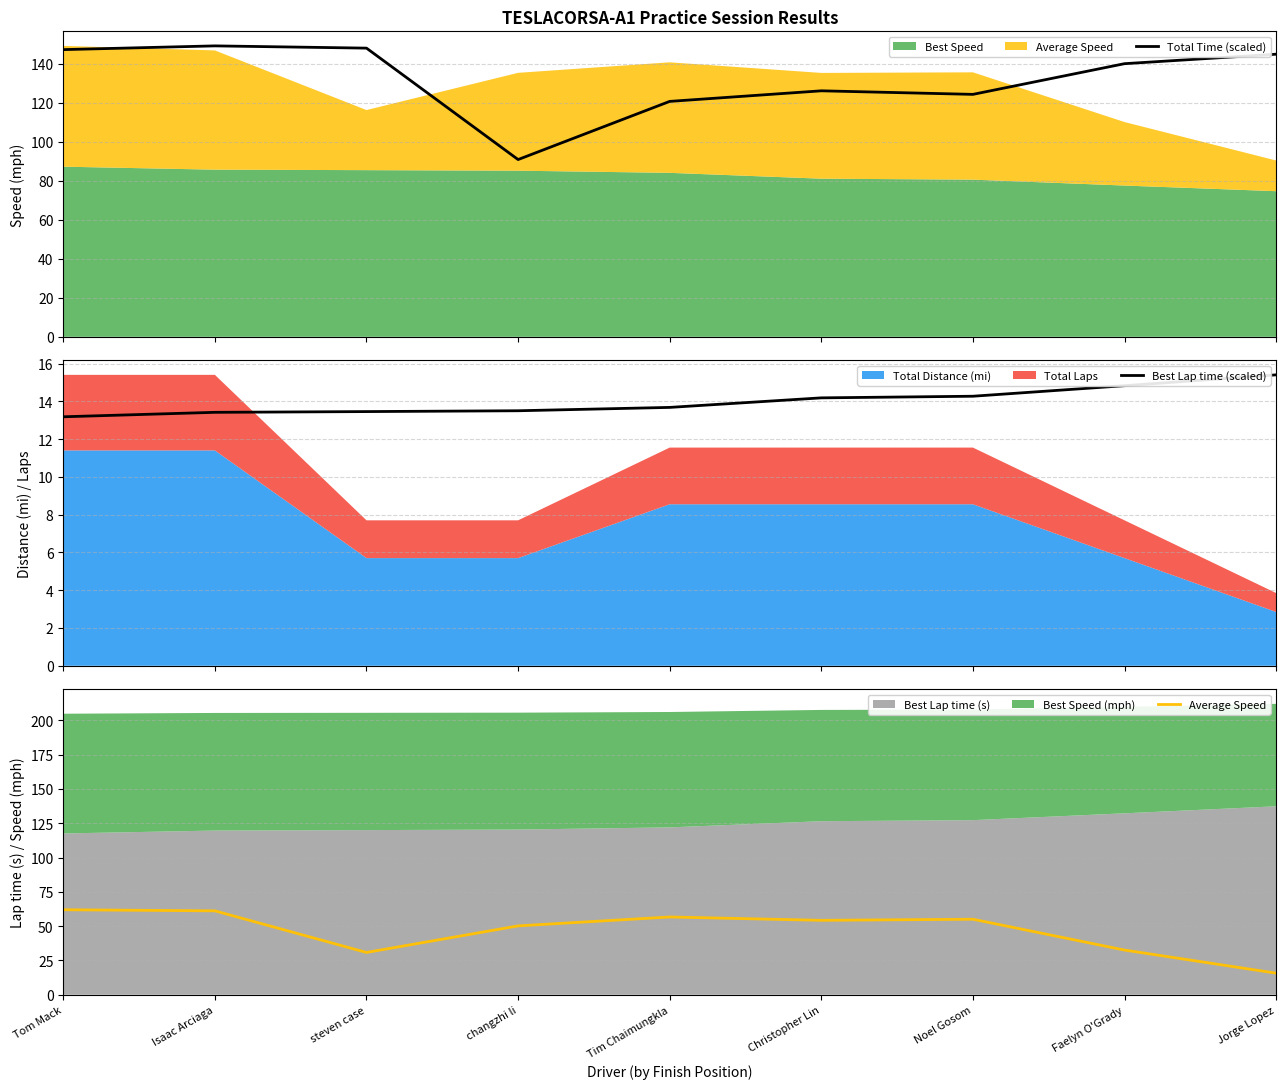

What is the label of the 4th point from the left?

changzhi li